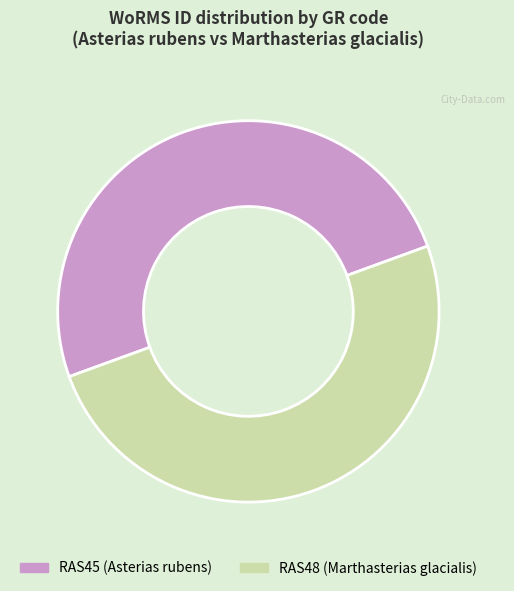

The RAS45 slice represents 50% of the pie. True or false?

True